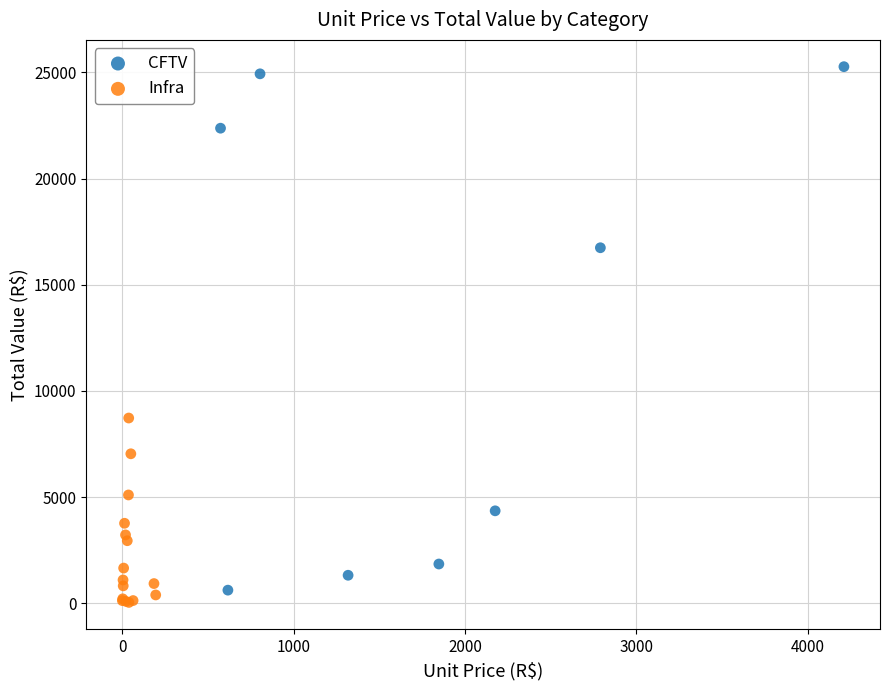

Which series contains the highest Y value?

CFTV